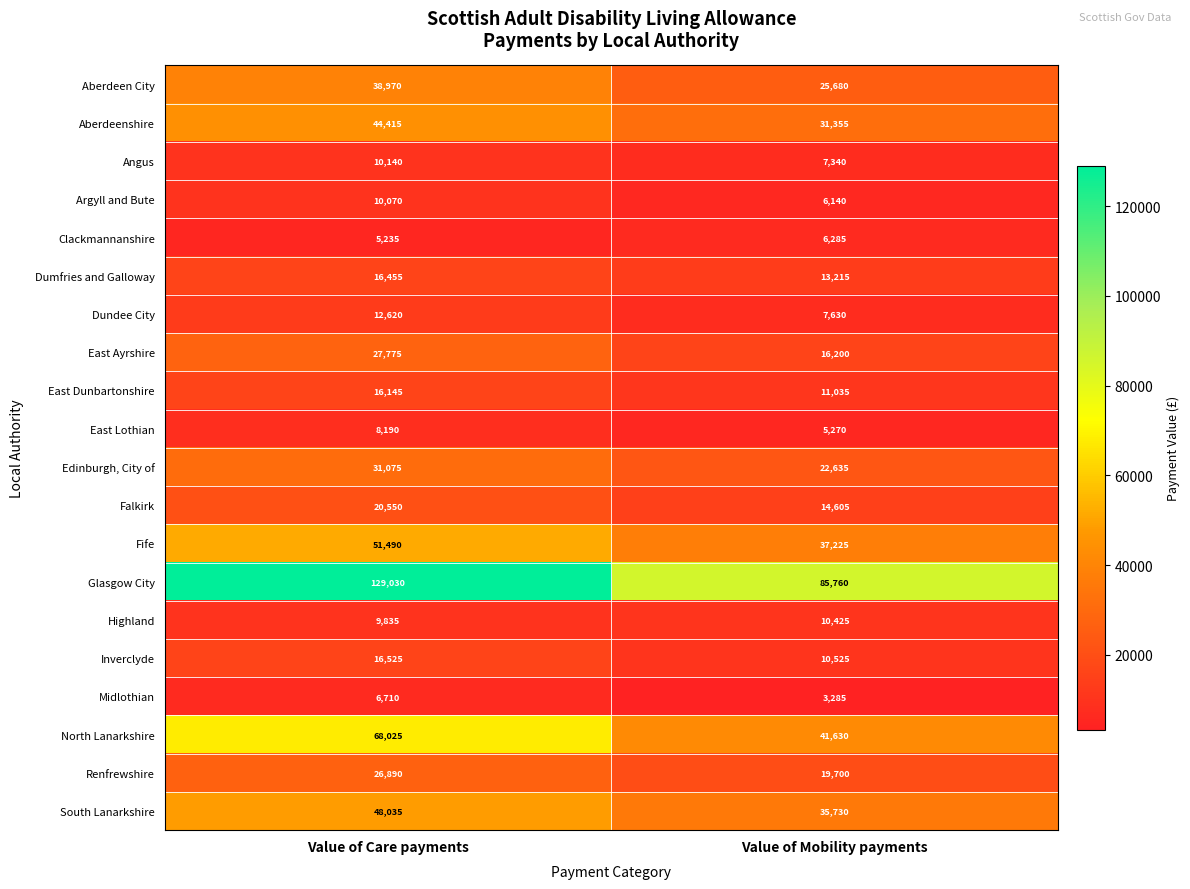

How many series are shown in this chart?

20